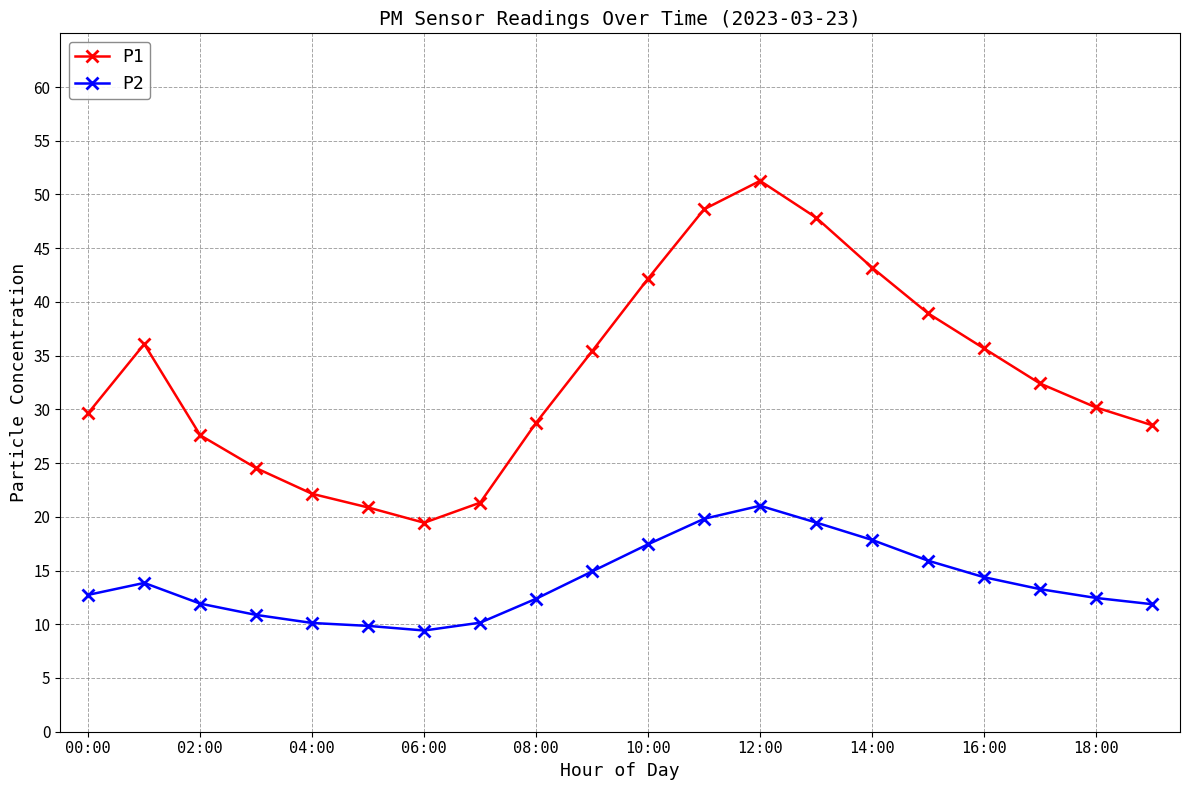

What is the value of the P2 point at the 1st from the left?

12.7